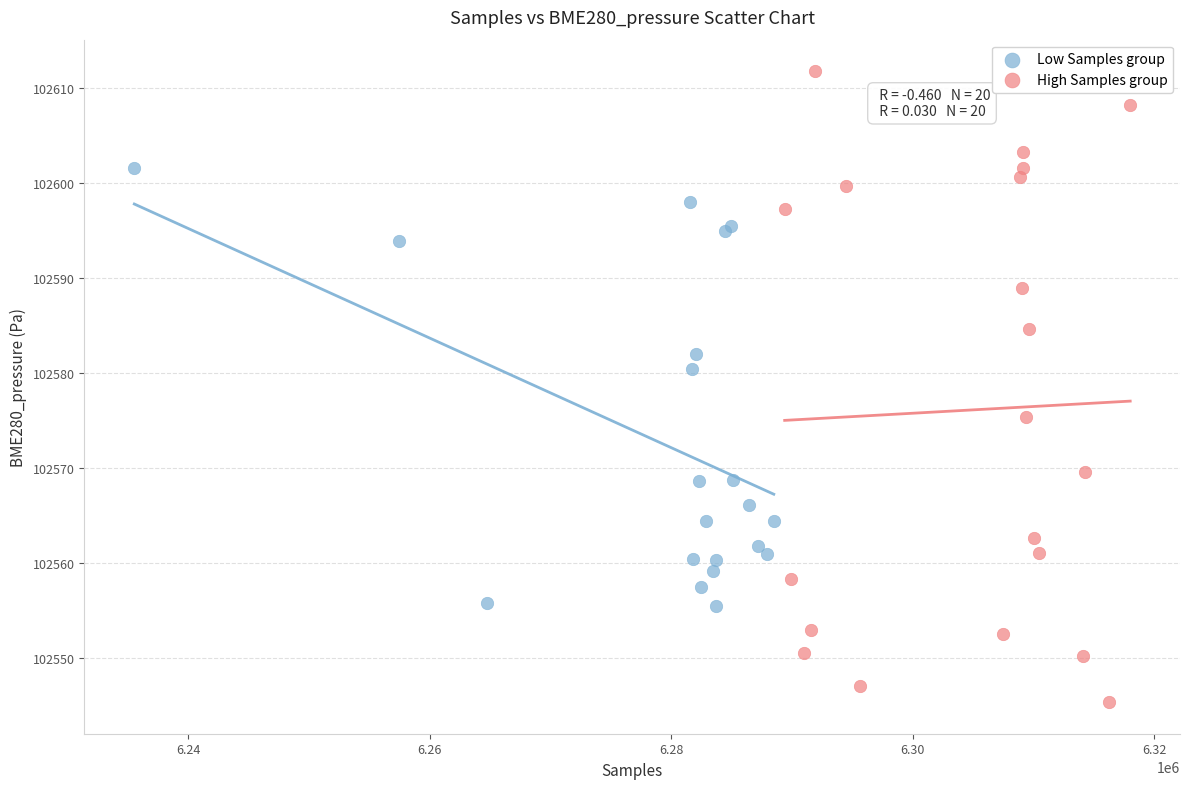

Which series reaches the maximum Y coordinate?

High Samples group